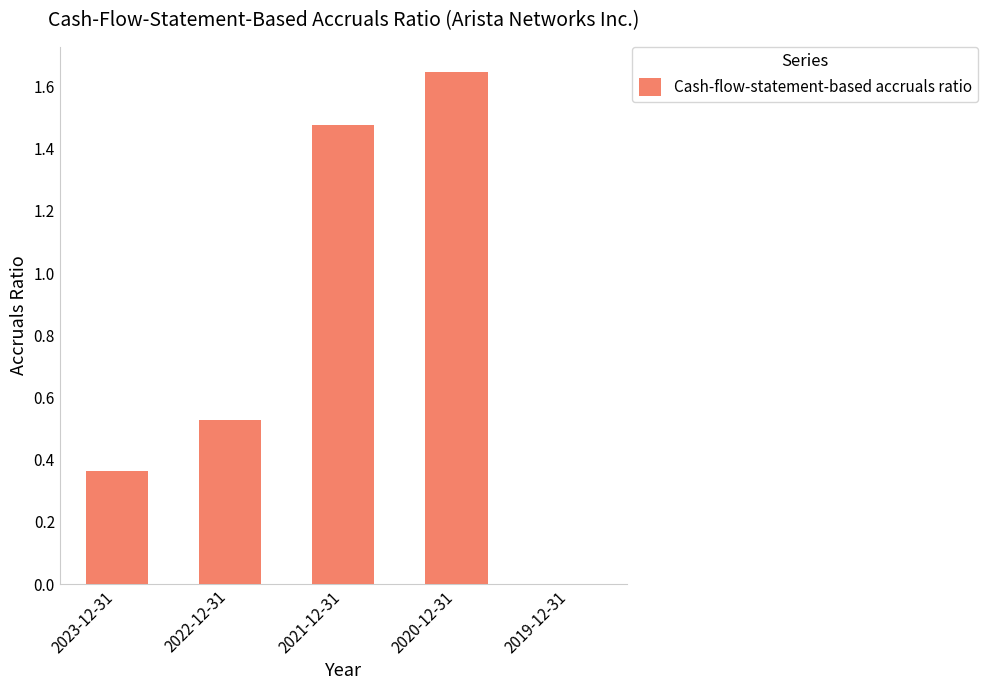

What is the sum of all values?

4.0